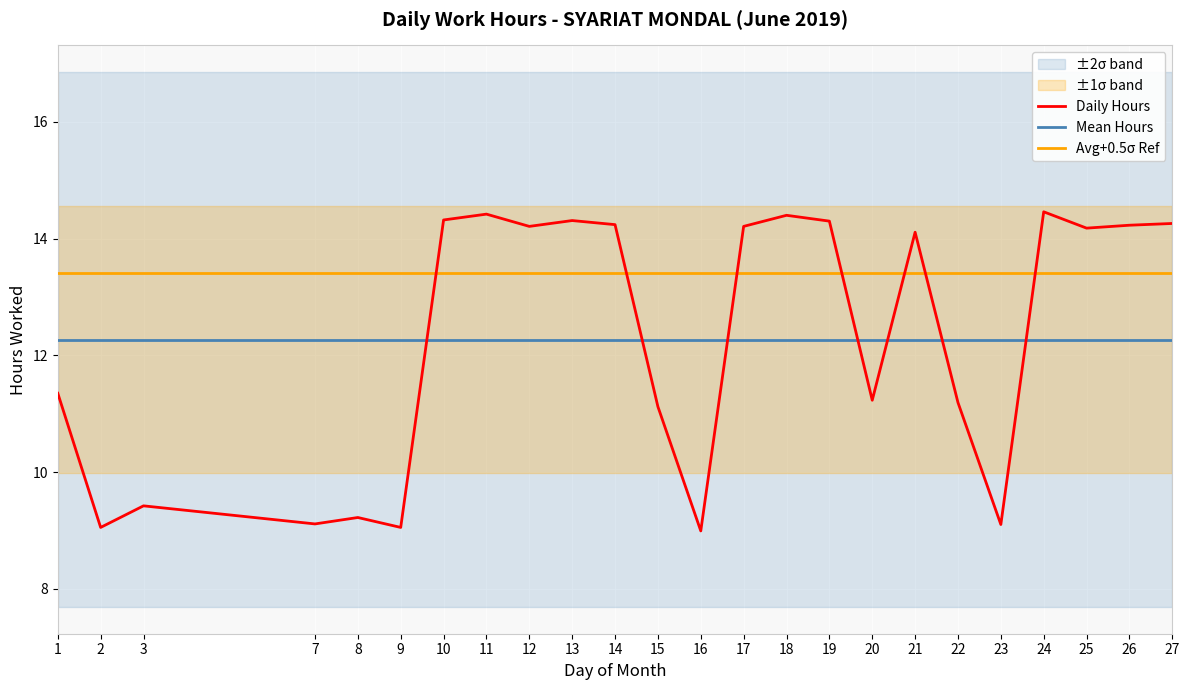

True or false: Daily Hours and Avg+0.5σ Ref cross at least once.

True